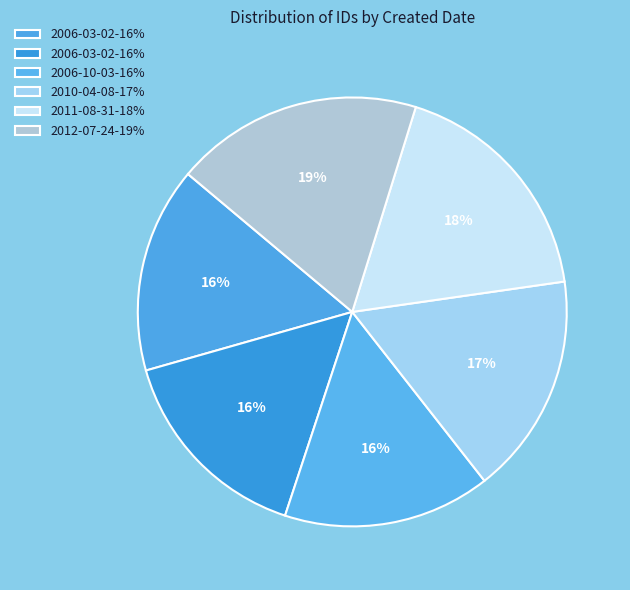

Rank the categories by value from highest to lowest.

2012-07-24, 2011-08-31, 2010-04-08, 2006-10-03, 2006-03-02, 2006-03-02